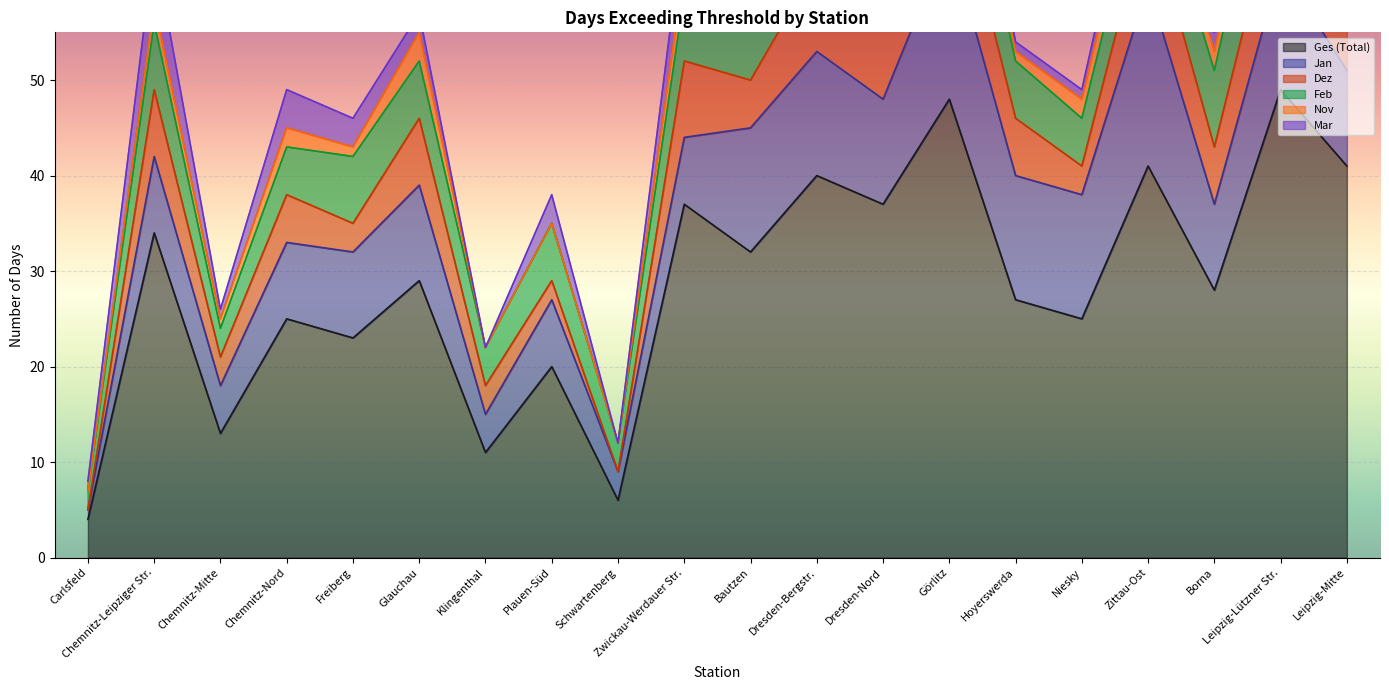

Which label corresponds to the largest value in the chart?

Leipzig-Lützner Str.